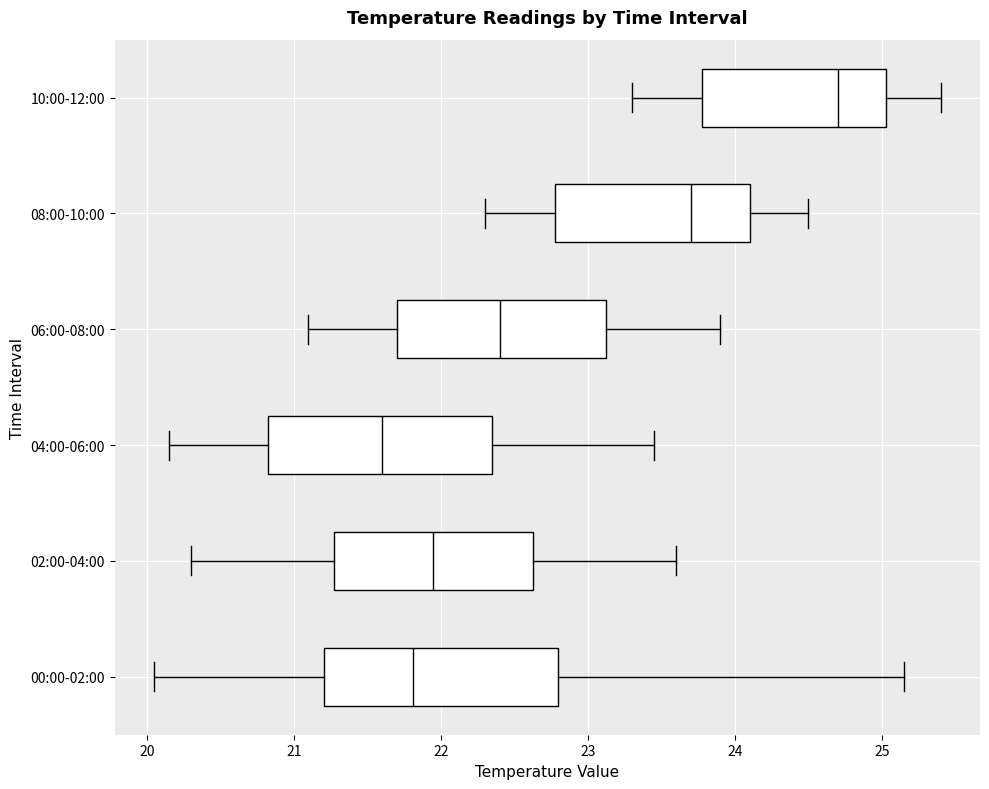

Which box has the furthest to the left median line?

04:00-06:00